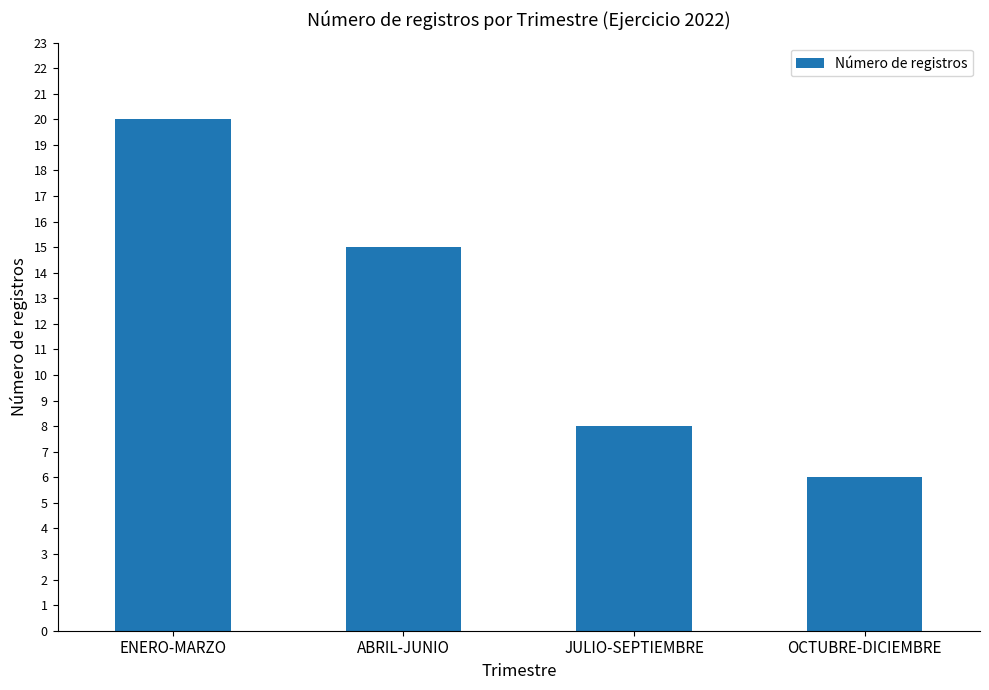

List the labels in order of value, smallest first.

OCTUBRE-DICIEMBRE, JULIO-SEPTIEMBRE, ABRIL-JUNIO, ENERO-MARZO